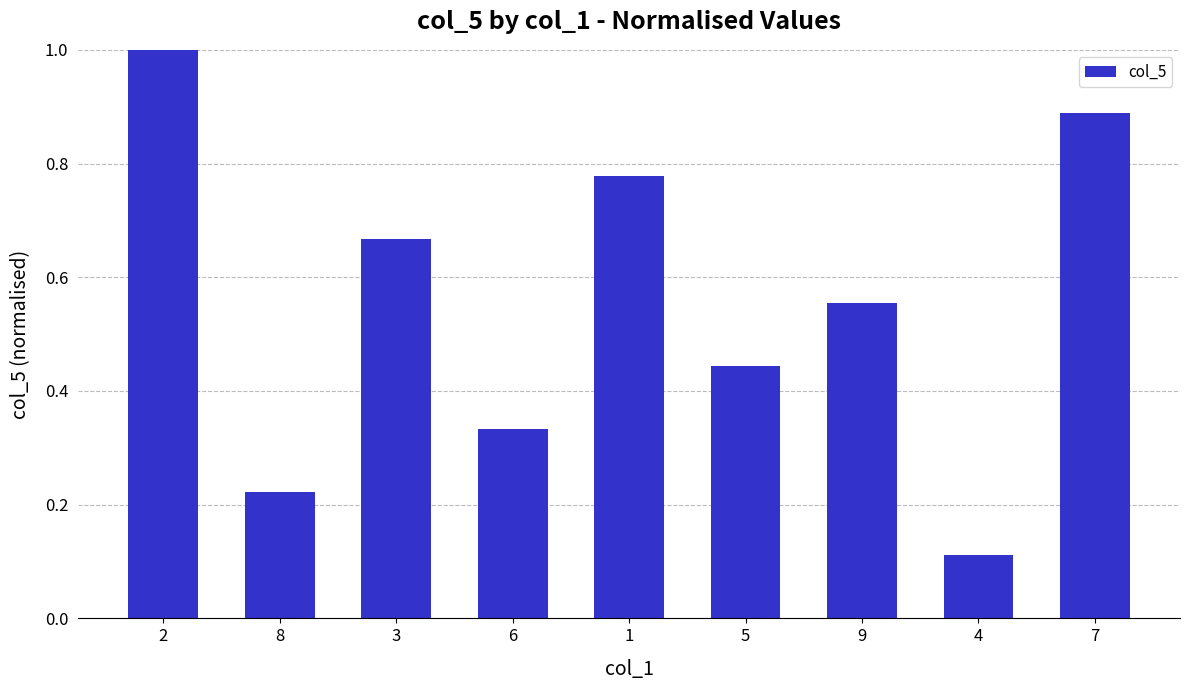

List the labels in order of value, smallest first.

4, 8, 6, 5, 9, 3, 1, 7, 2